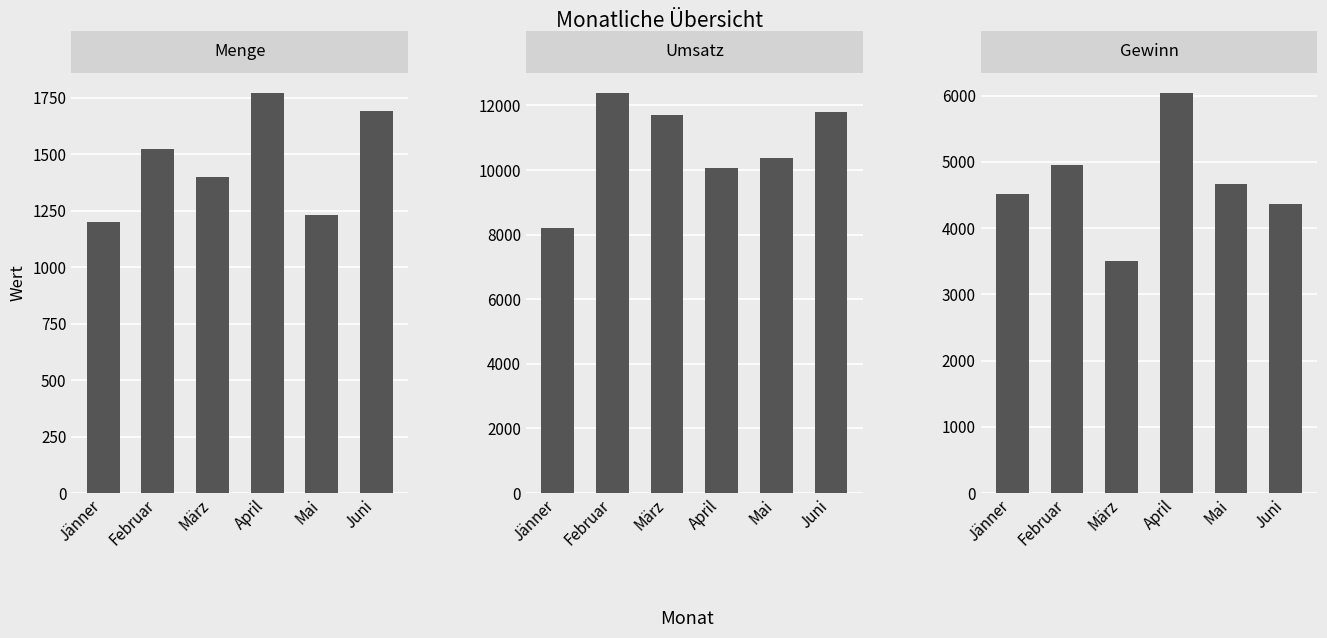

At which label does Umsatz first exceed 11700?

Februar